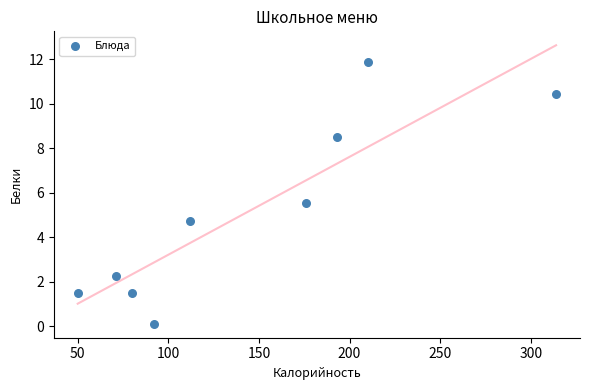

What is the average Y value?

5.2